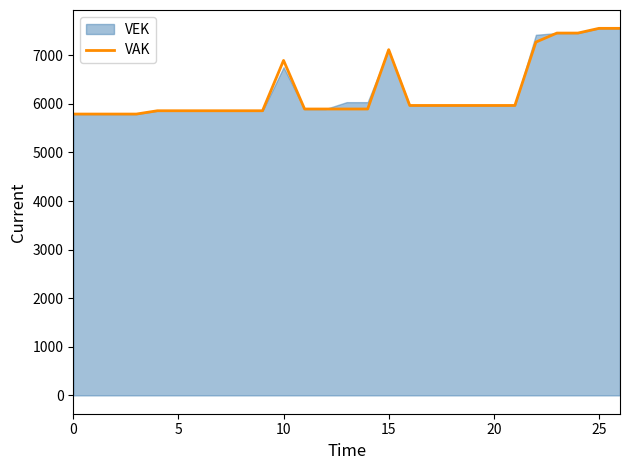

What is the maximum value for VAK?

7554